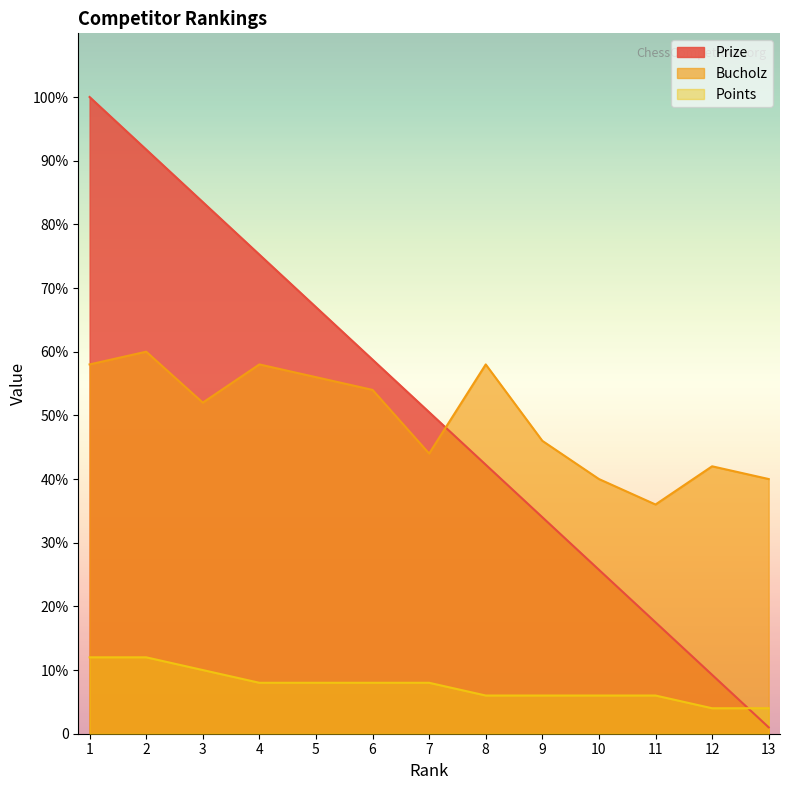

Does the chart display data point markers on the line(s)?

No